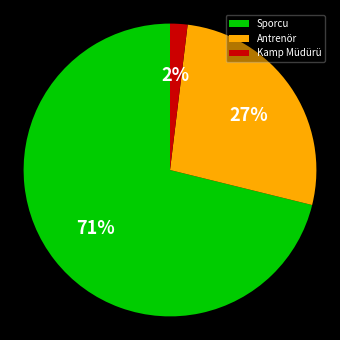

Rank the categories by value from highest to lowest.

Sporcu, Antrenör, Kamp Müdürü